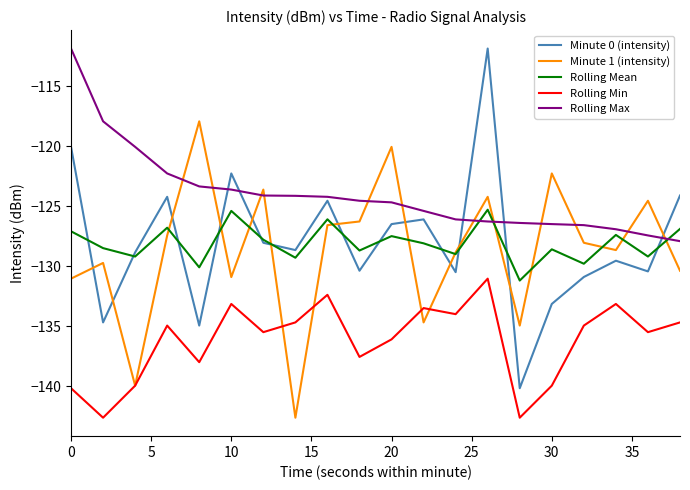

Which series has the largest total across all categories?

Rolling Max